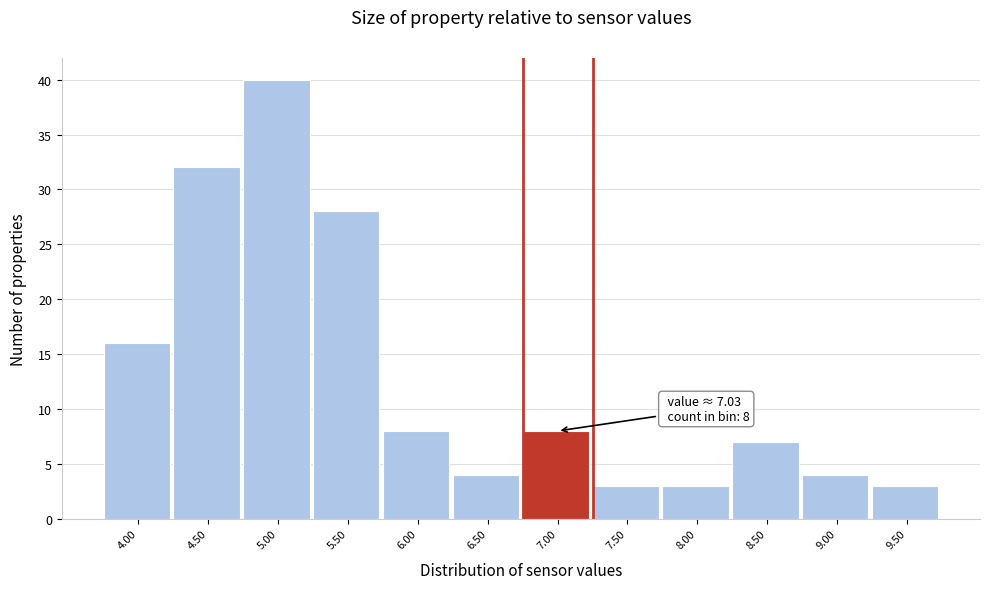

Reading left to right, extract all data points from this chart.

16	32	40	28	8	4	8	3	3	7	4	3